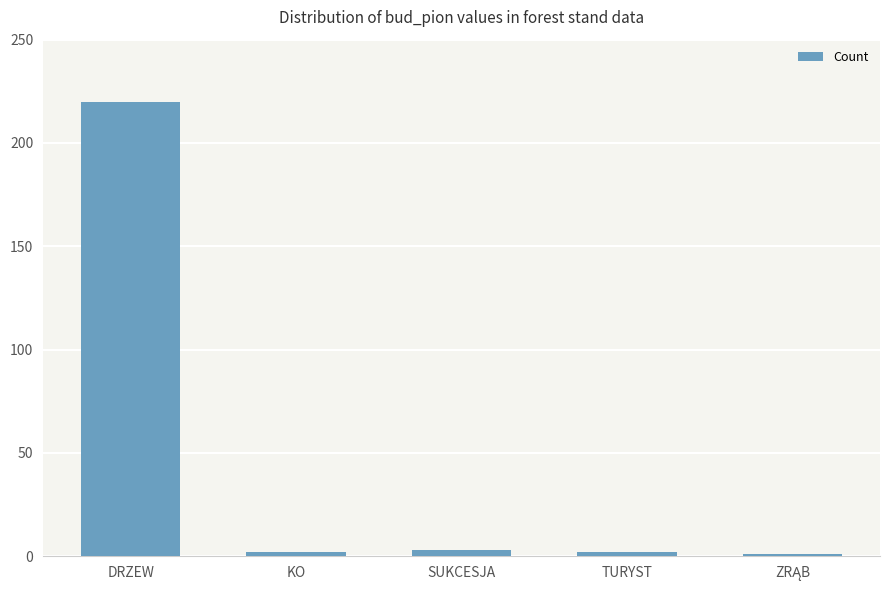

Reading right to left, extract all data points from this chart.

1	2	3	2	220